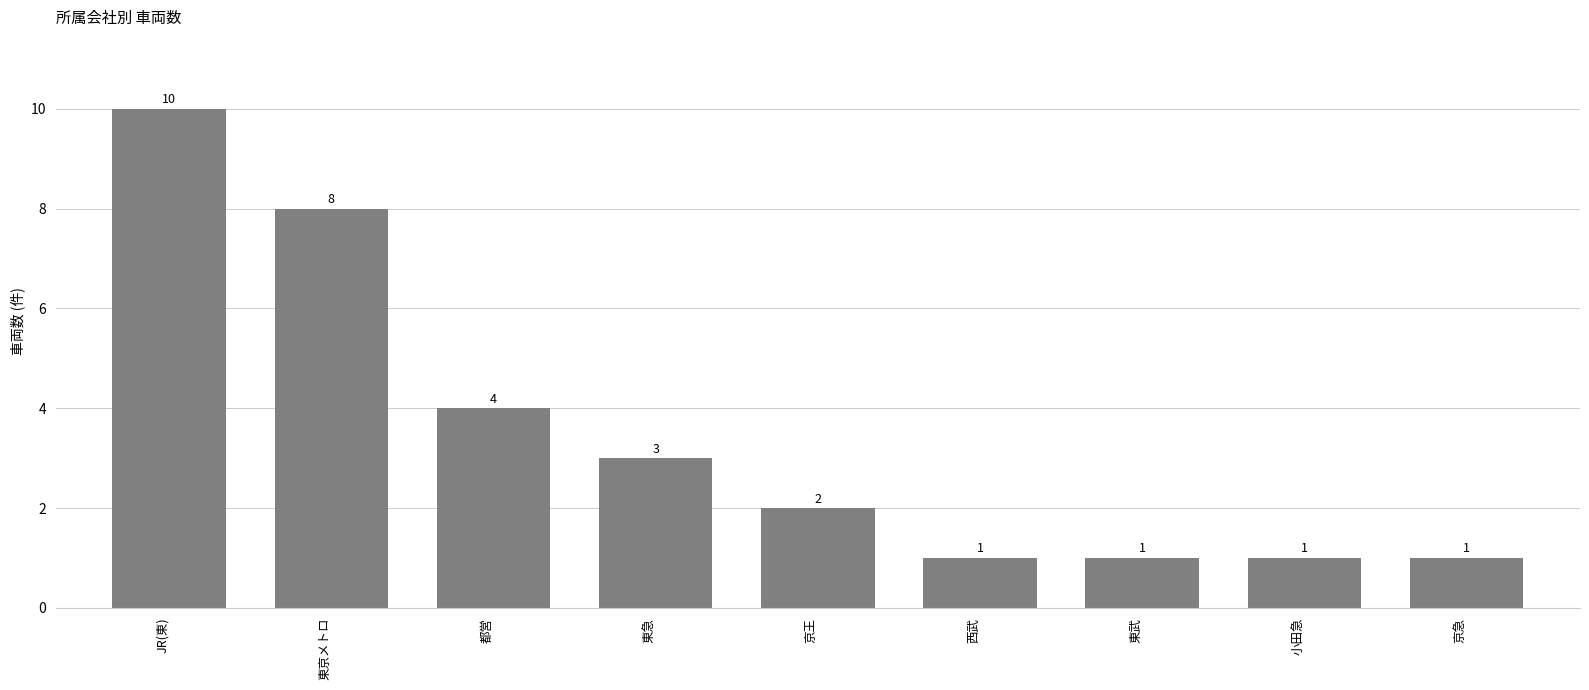

What is the difference between the maximum and second lowest values?

9